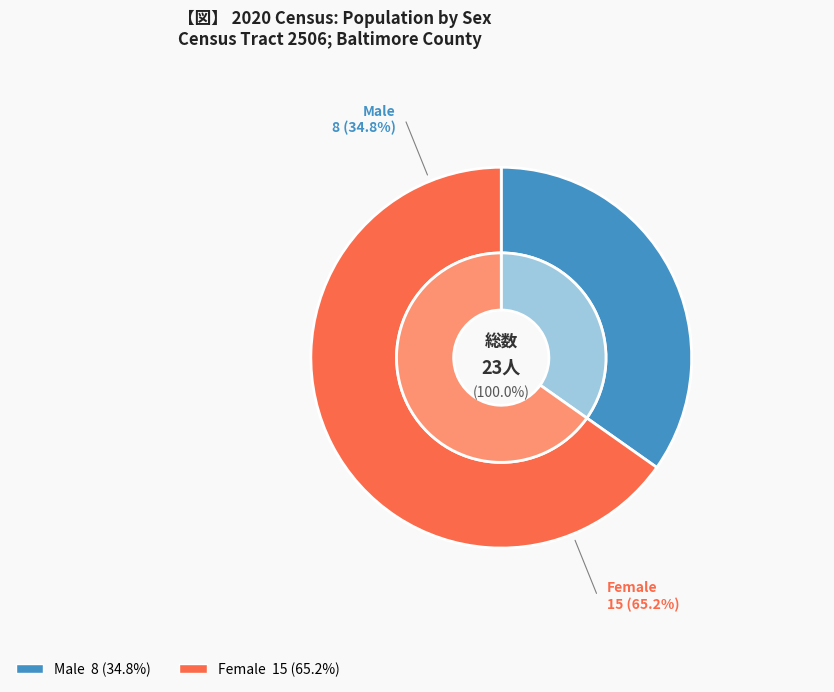

Which slice is the largest?

Female